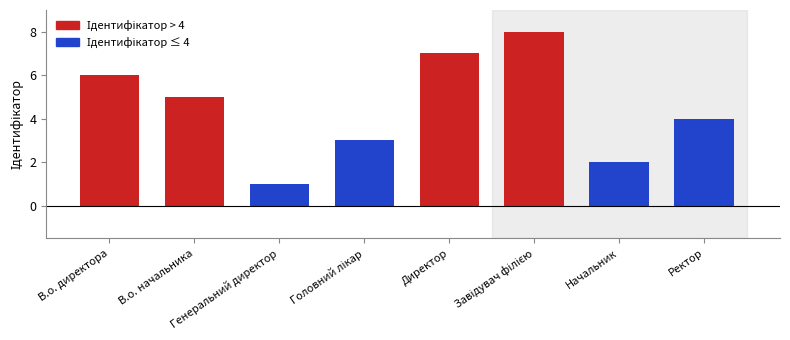

What is the minimum value shown in the chart?

1